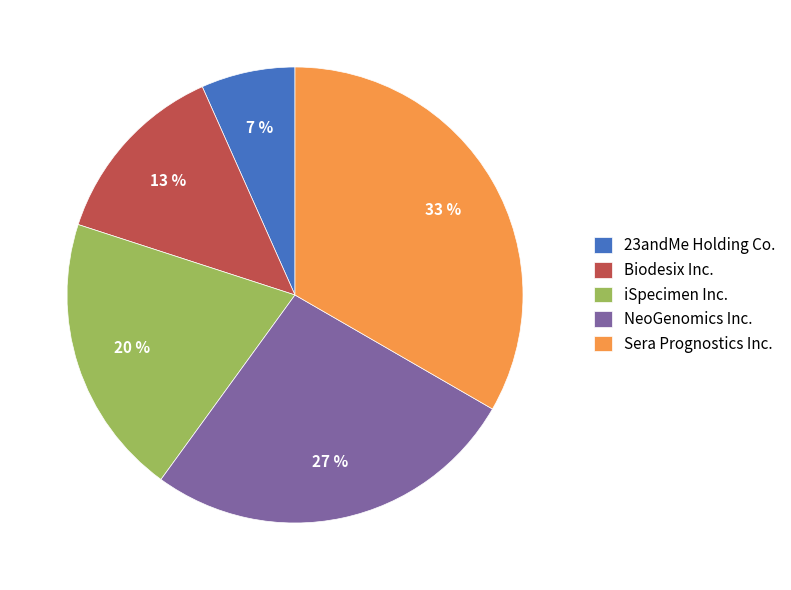

Does Biodesix Inc. account for over 50% of the chart?

No